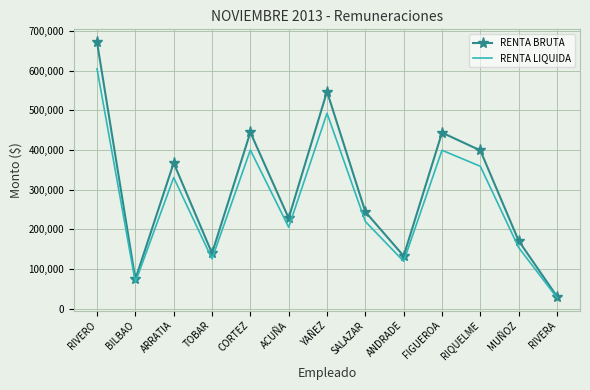

List the series in order of their peak value, lowest first.

RENTA LIQUIDA, RENTA BRUTA